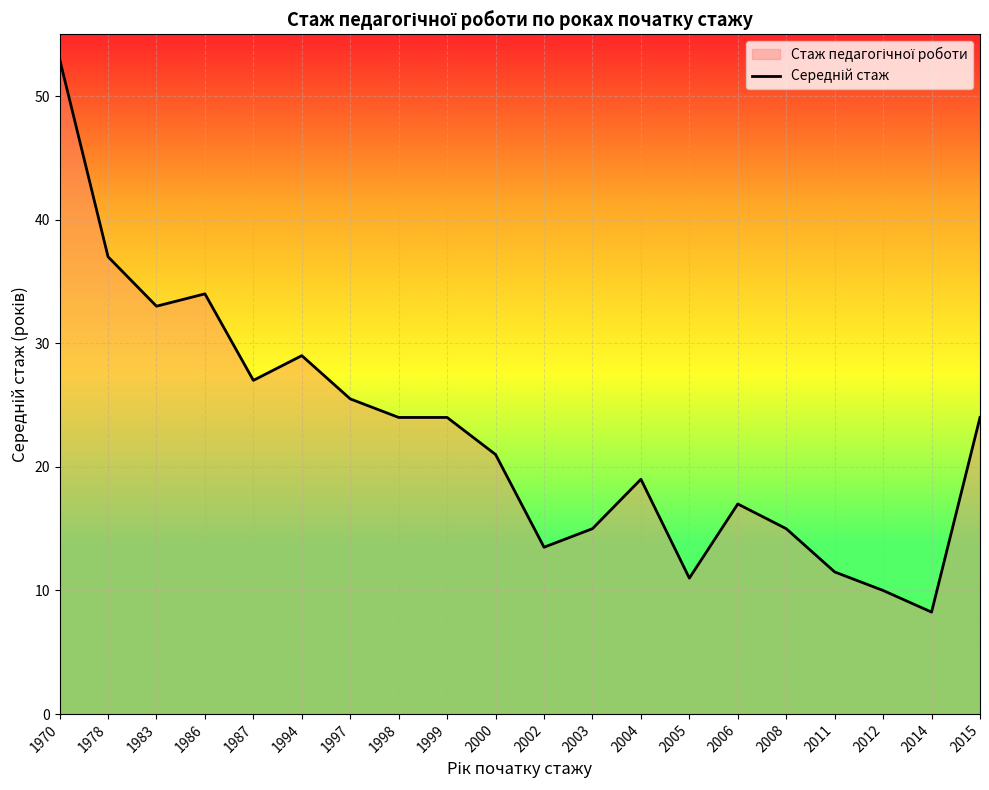

Read the value at 2002.

13.5